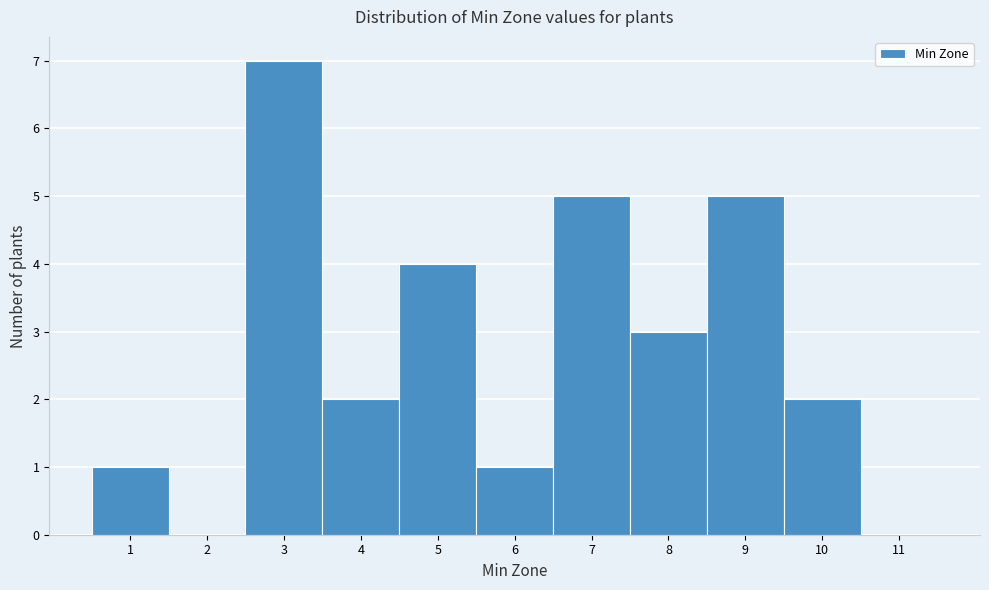

How tall is the bar that spans 9.5 to 10.5 on the x-axis? The values are not printed on the chart, so give them approximately, as read against the axis.

2